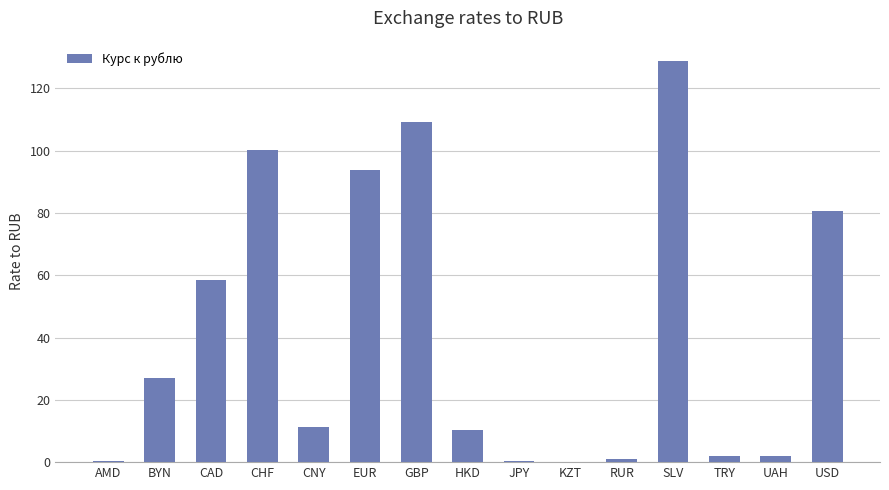

What is the maximum value shown in the chart?

128.8